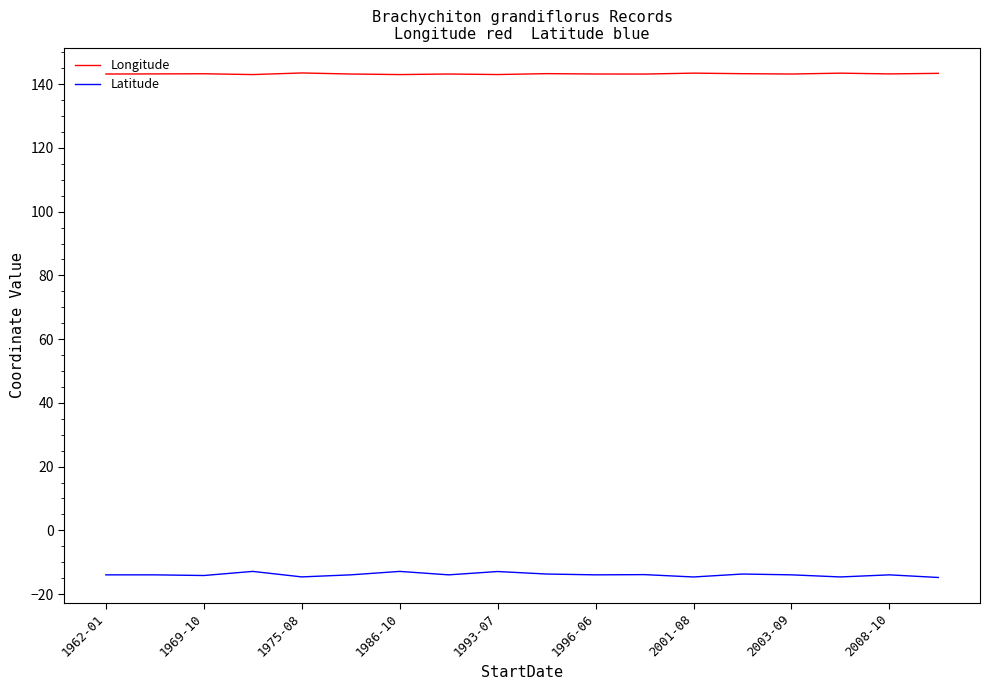

True or false: Latitude and Longitude cross at least once.

False